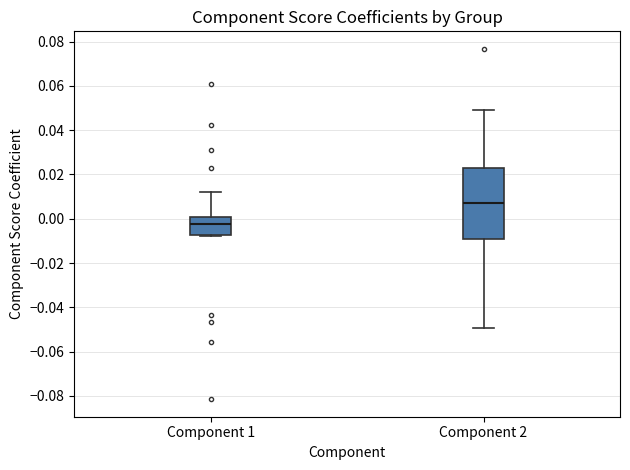

Reading left to right, transcribe this box plot: for each box, give where its median line is, the range the box spans, and where its two whiskers end, as read against the y-axis. The values are not printed on the chart, so give them approximately, as read against the axis.

Component 1: median -0.002, box -0.008 to 0.000, whiskers -0.008 to 0.012
Component 2: median 0.008, box -0.010 to 0.024, whiskers -0.050 to 0.048